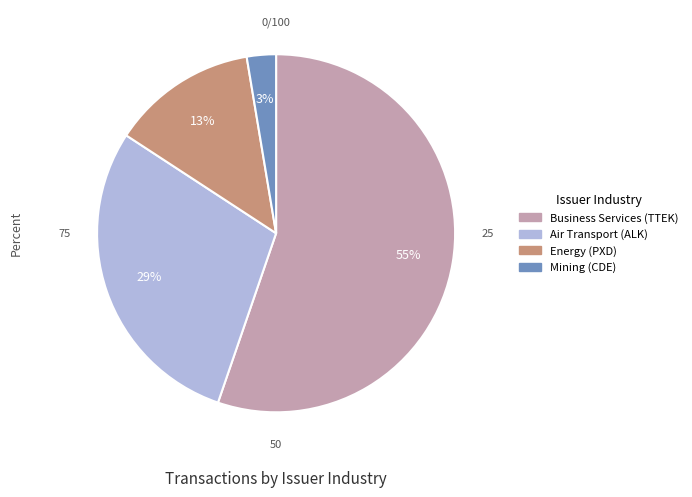

Which has a higher value, Business Services (TTEK) or Mining (CDE)?

Business Services (TTEK)